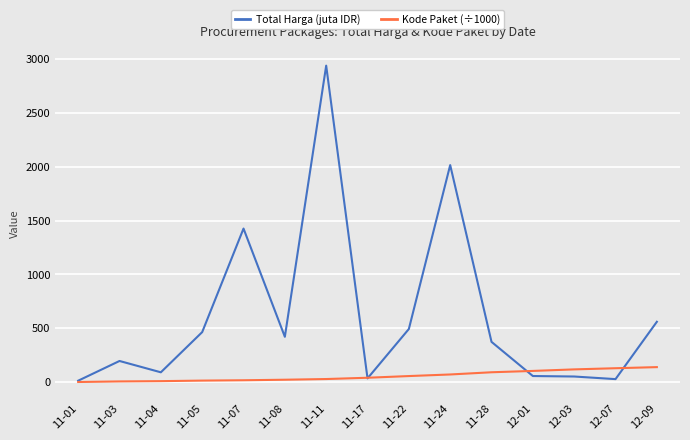

What is the sum of the Kode Paket (÷1000) values at 11-01 and 11-22?

56.4